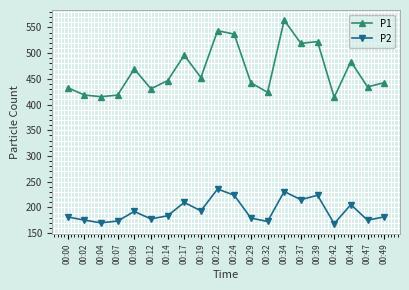

Does the chart display data point markers on the line(s)?

Yes